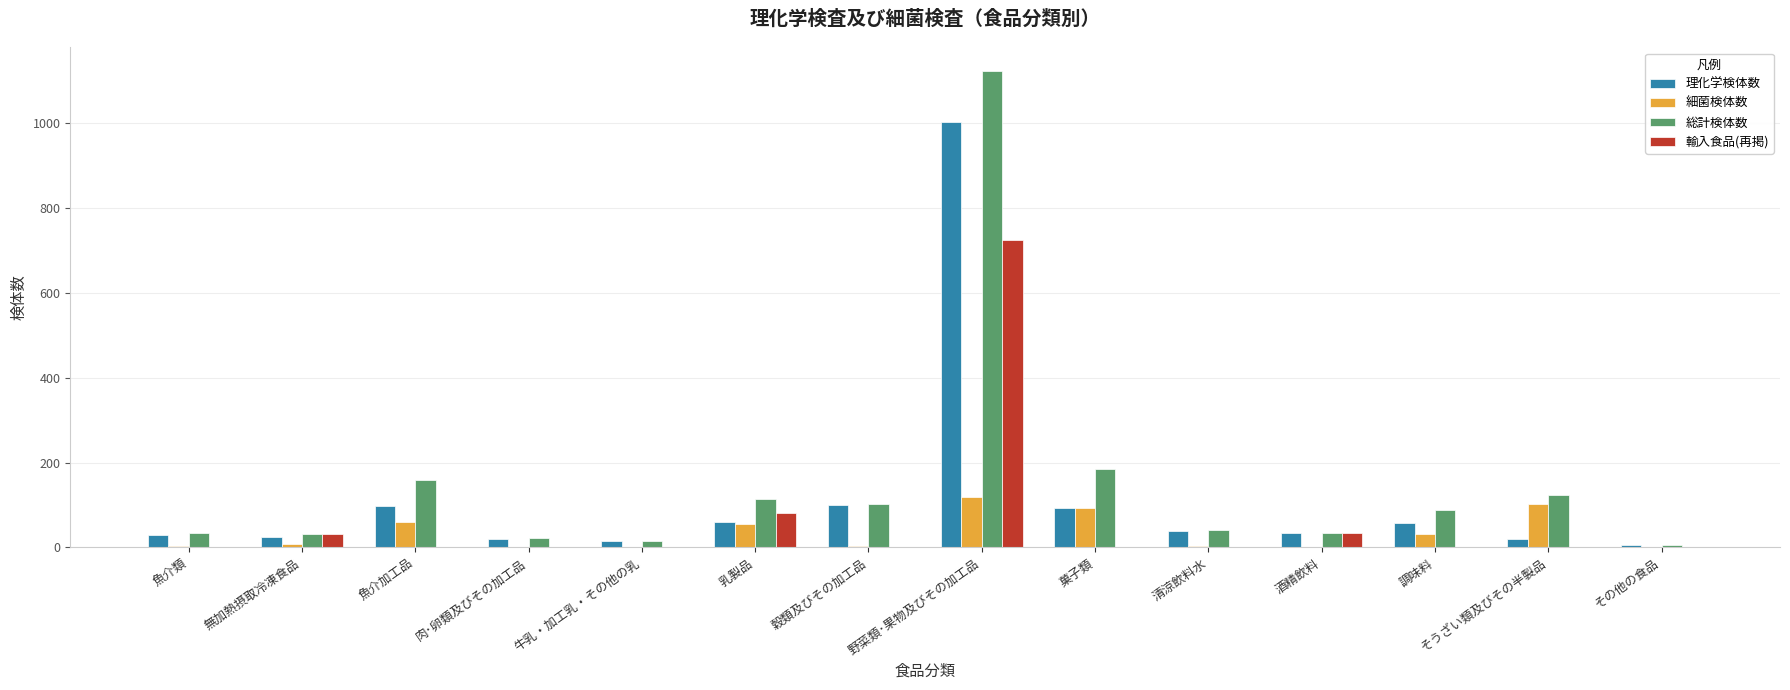

What is the average value of the 細菌検体数 series?

34